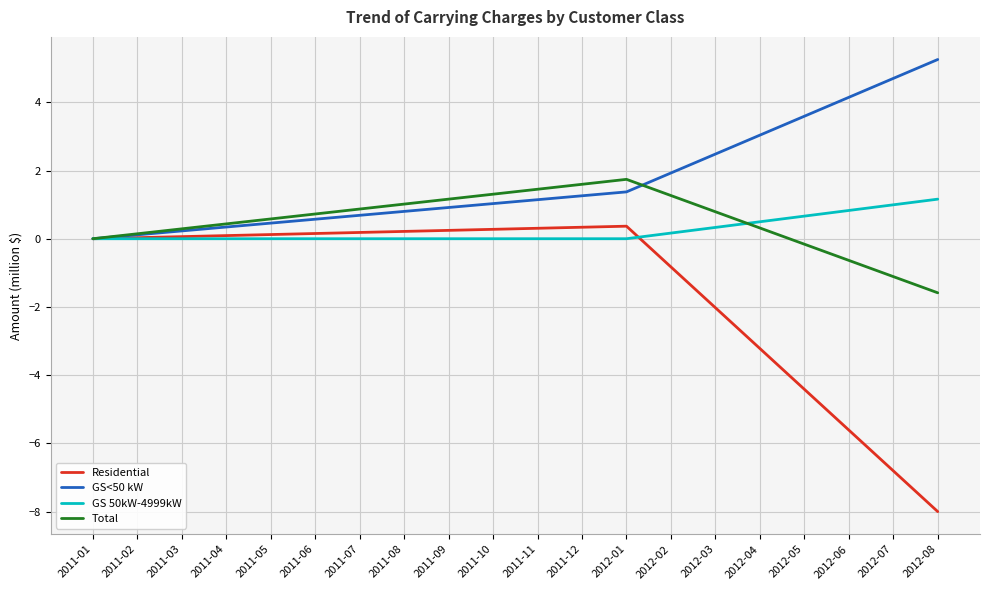

True or false: Residential has a value of -5.6 at 2012-06.

True